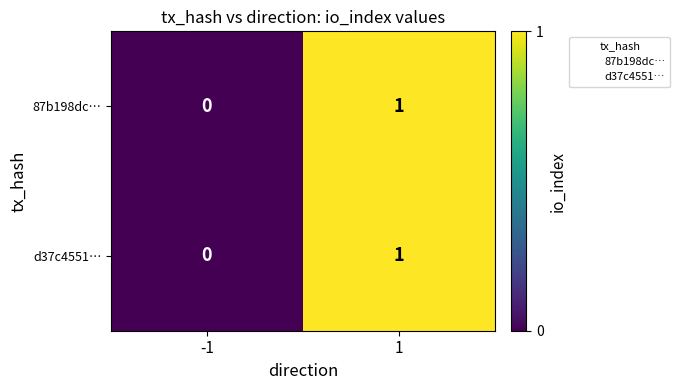

List the labels in order of 87b198dc… value, largest first.

1, -1